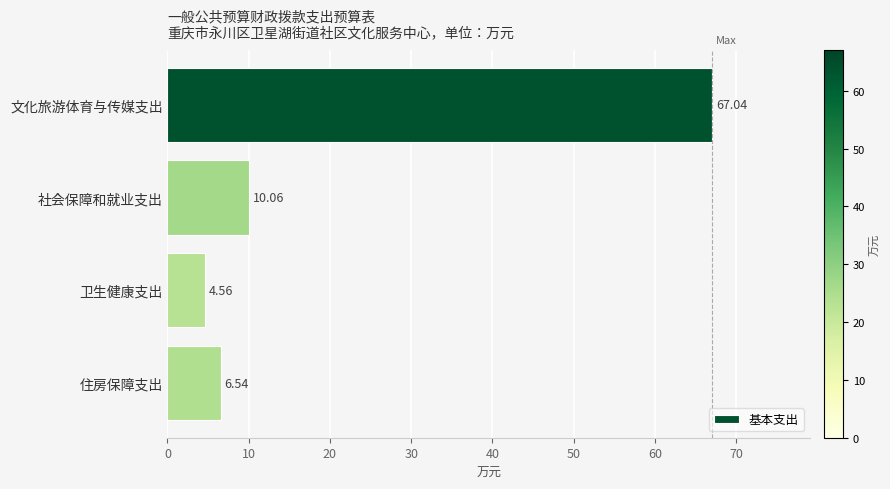

How many data points does each series have?

4